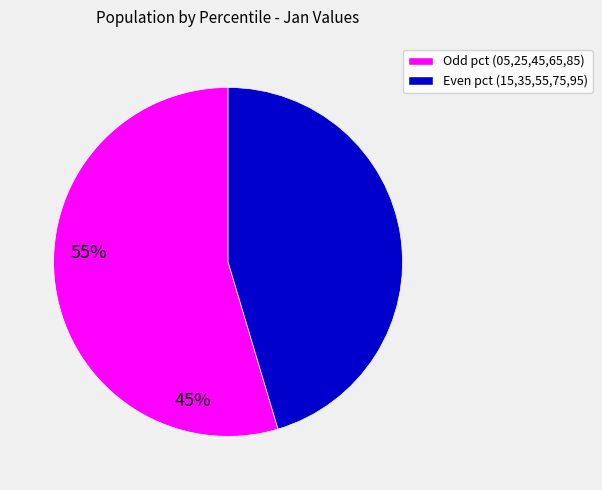

Is it true that Odd pct (05,25,45,65,85) is 47% of the pie?

False